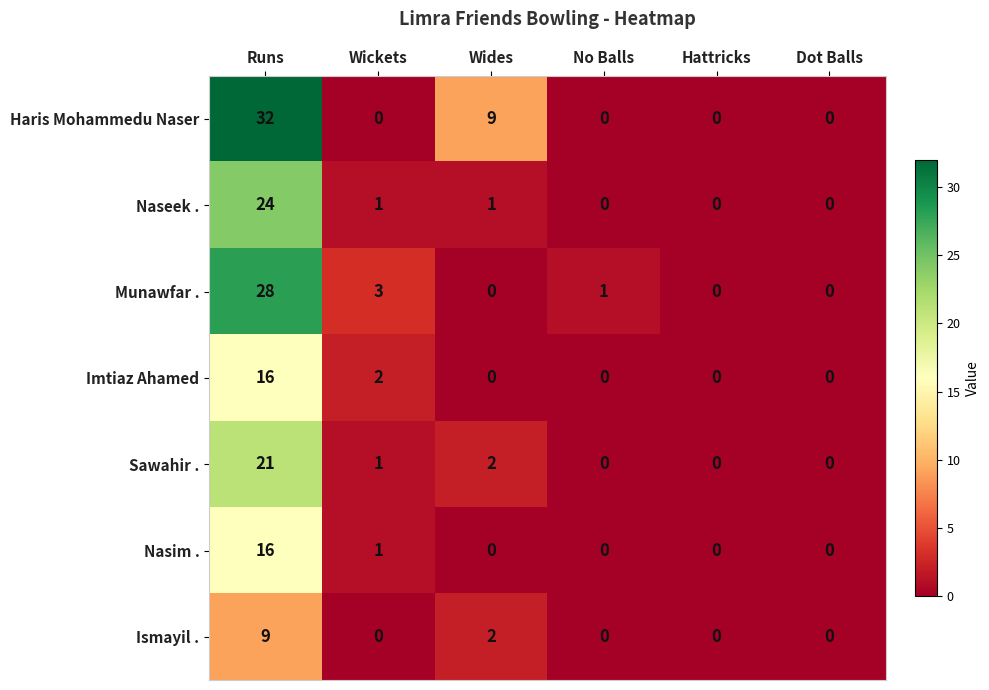

At how many categories does at least one series exceed 15?

1